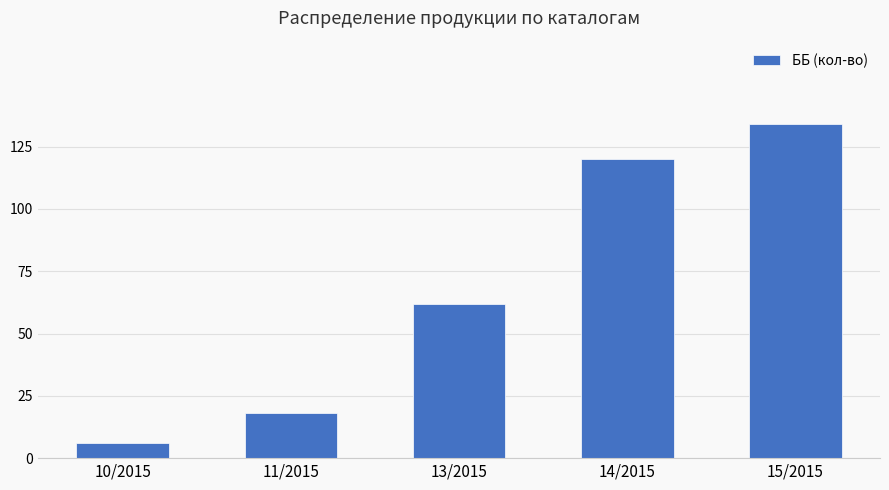

What is the difference between the values at 11/2015 and 15/2015?

116